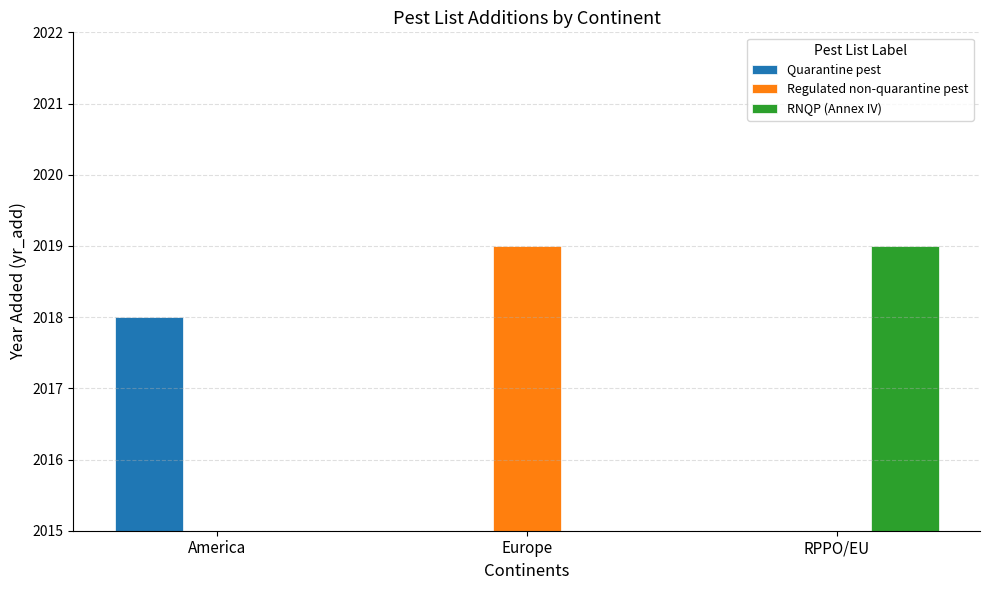

Reading left to right, transcribe all the data shown in this chart.

Quarantine pest: 2018	0	0
Regulated non-quarantine pest: 0	2019	0
RNQP (Annex IV): 0	0	2019